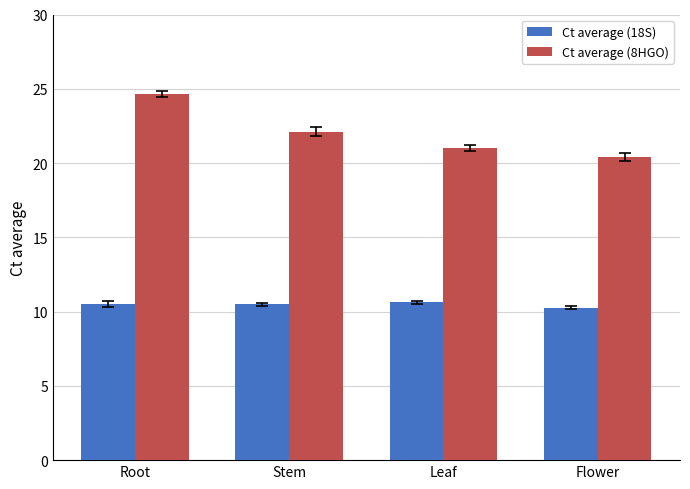

What is the difference between the highest and lowest values at Leaf?

10.4